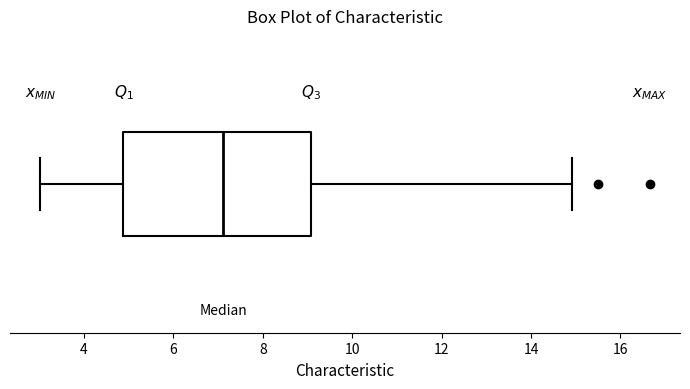

Where is the left edge of the box on the x-axis? The values are not printed on the chart, so give them approximately, as read against the axis.

4.8